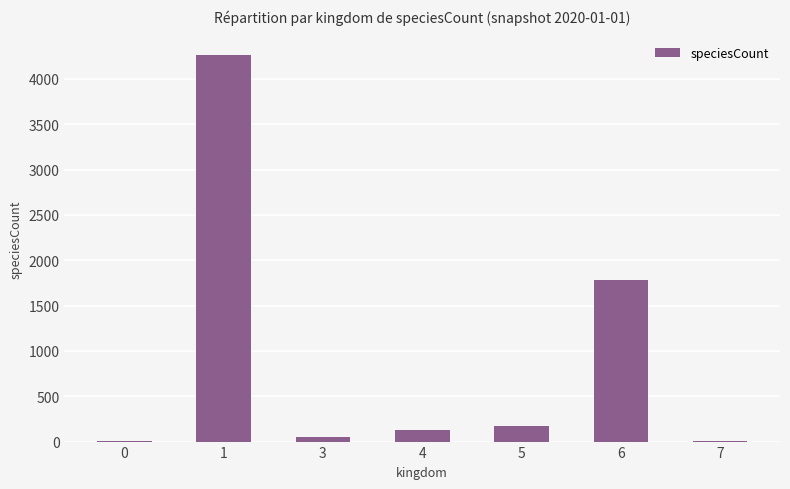

Which has a higher value, 3 or 1?

1